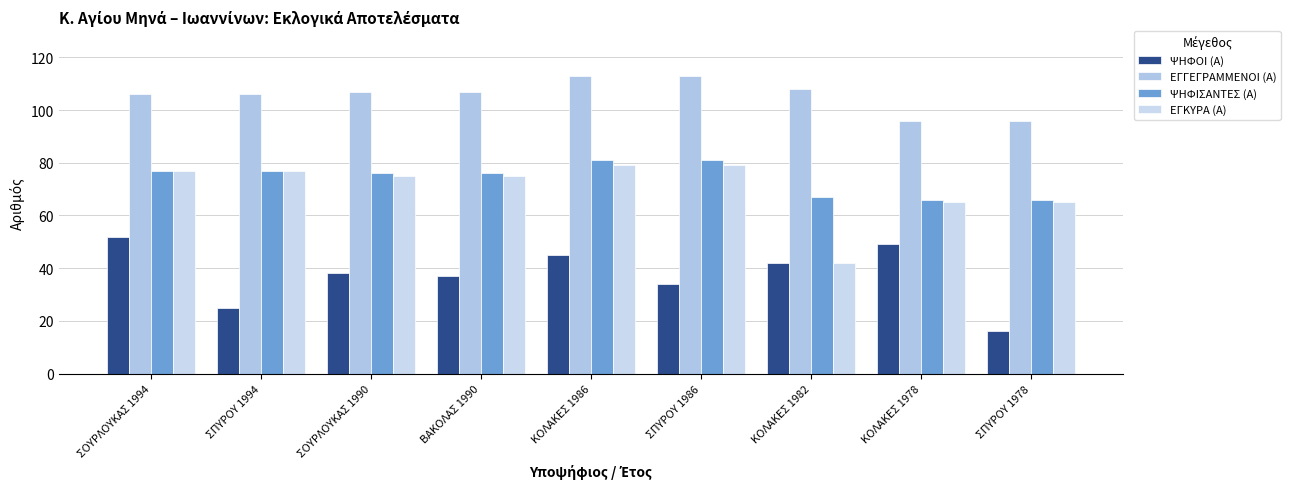

Reading right to left, extract all data points from this chart.

ΨΗΦΟΙ (Α): 16	49	42	34	45	37	38	25	52
ΕΓΓΕΓΡΑΜΜΕΝΟΙ (Α): 96	96	108	113	113	107	107	106	106
ΨΗΦΙΣΑΝΤΕΣ (Α): 66	66	67	81	81	76	76	77	77
ΕΓΚΥΡΑ (Α): 65	65	42	79	79	75	75	77	77